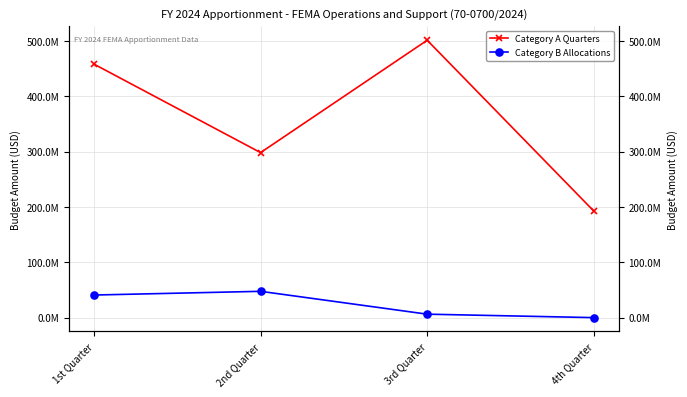

Reading left to right, what are all the values shown in this chart?

Category A Quarters: 458241092	298258403	501391425	192560197
Category B Allocations: 40832000	47541031	6238613	0